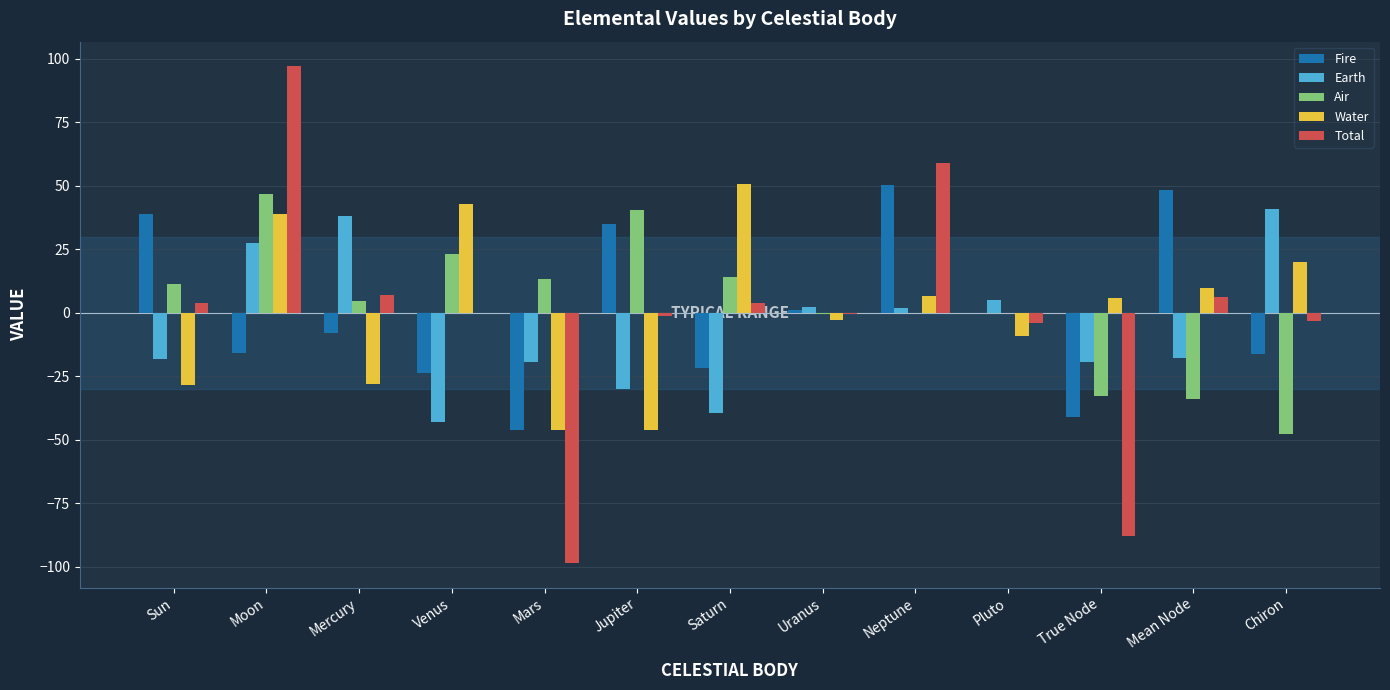

Which series changed the most between Saturn and True Node?

Total